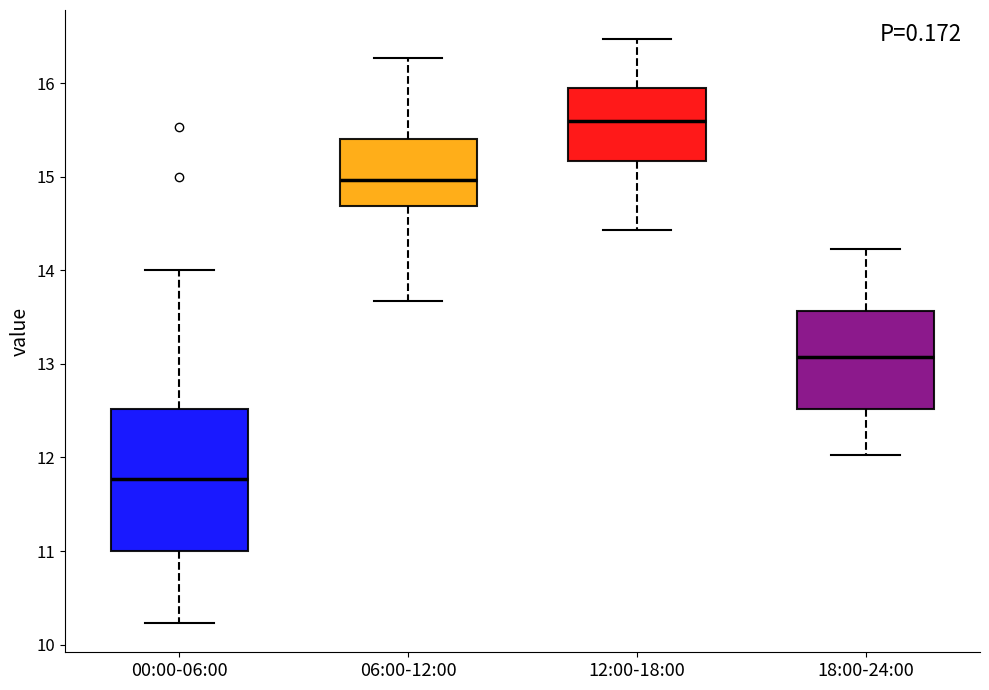

Where does the lower whisker of the box for 06:00-12:00 end on the y-axis? The values are not printed on the chart, so give them approximately, as read against the axis.

13.7